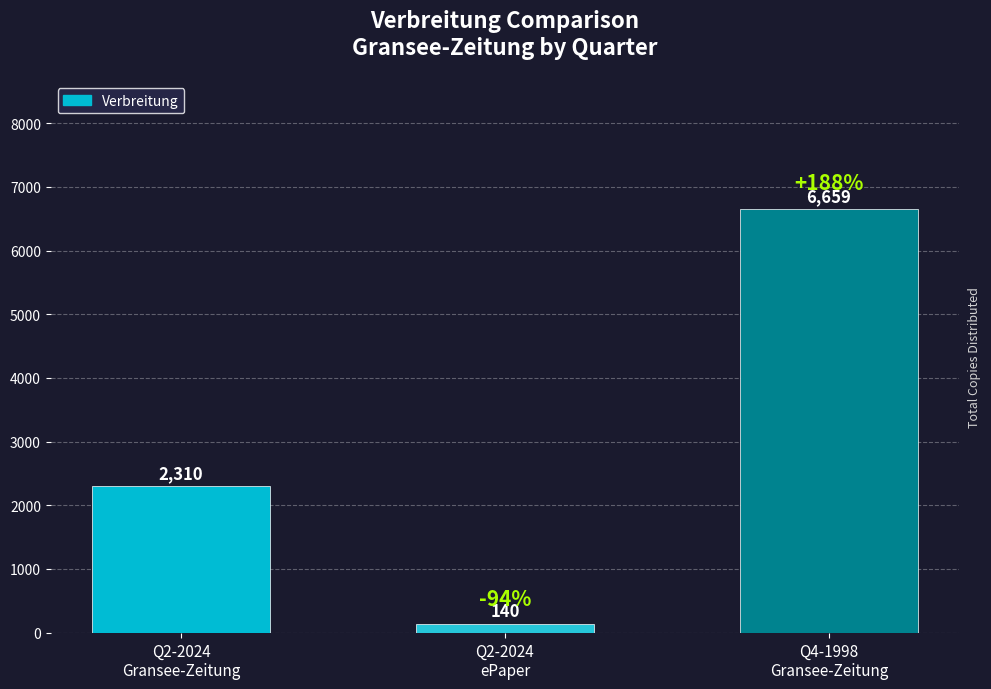

Rank the categories by value from lowest to highest.

Q2-2024
ePaper, Q2-2024
Gransee-Zeitung, Q4-1998
Gransee-Zeitung